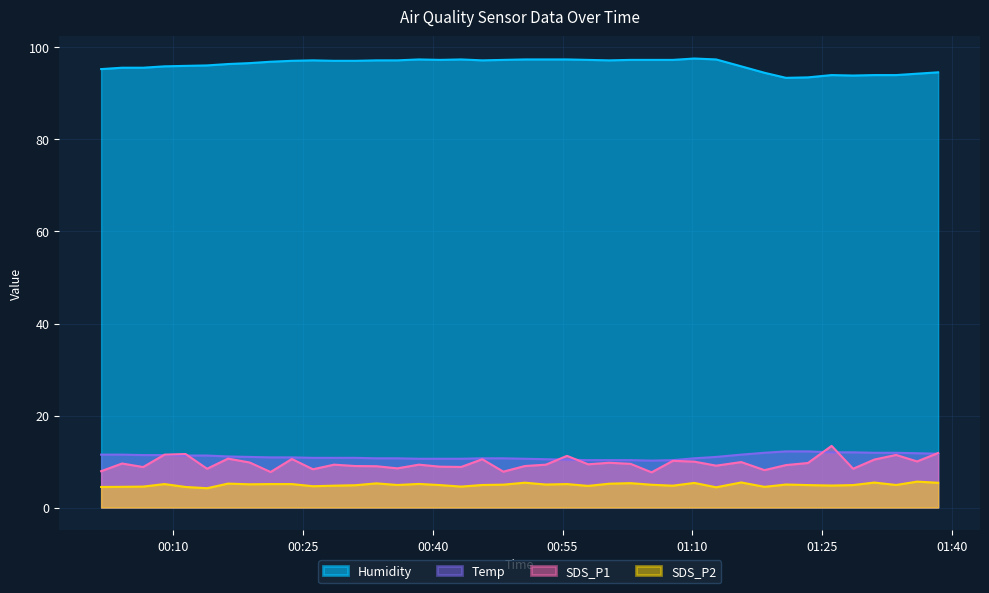

Which series has the largest total across all categories?

Humidity